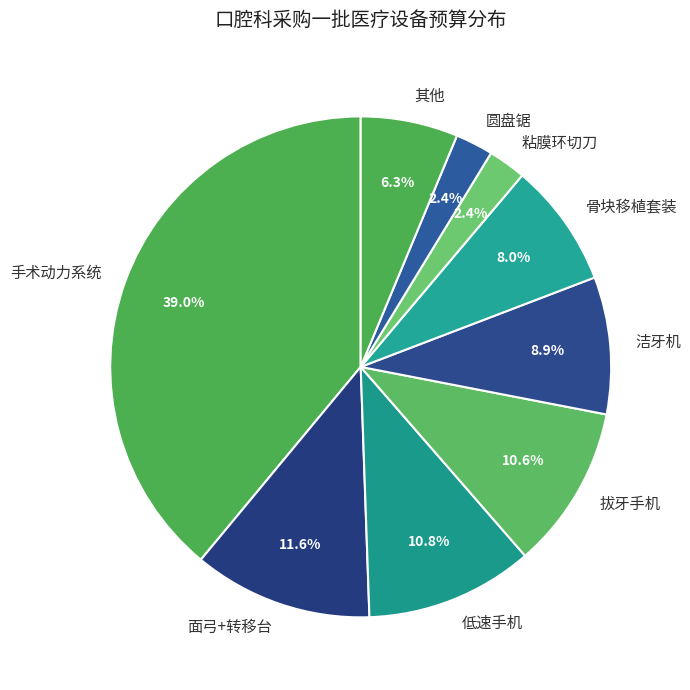

What is the largest slice in the pie chart?

手术动力系统